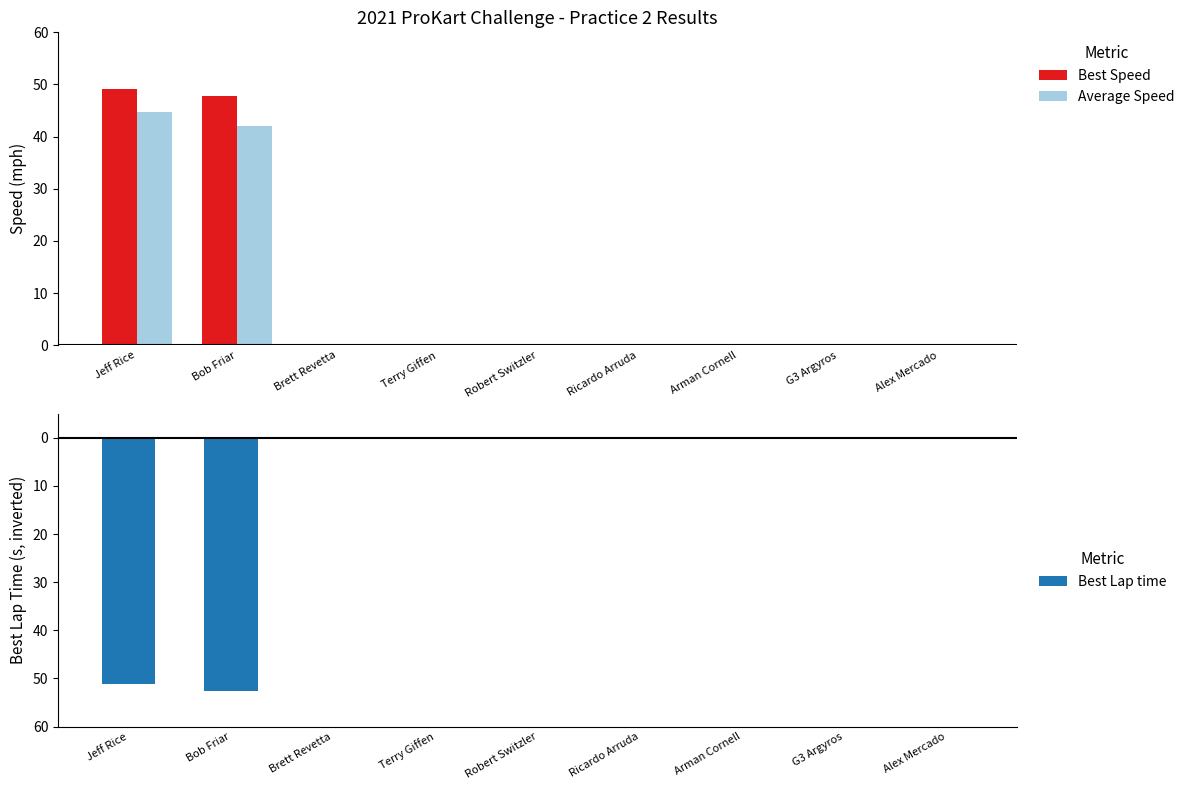

How many groups of bars are there?

9